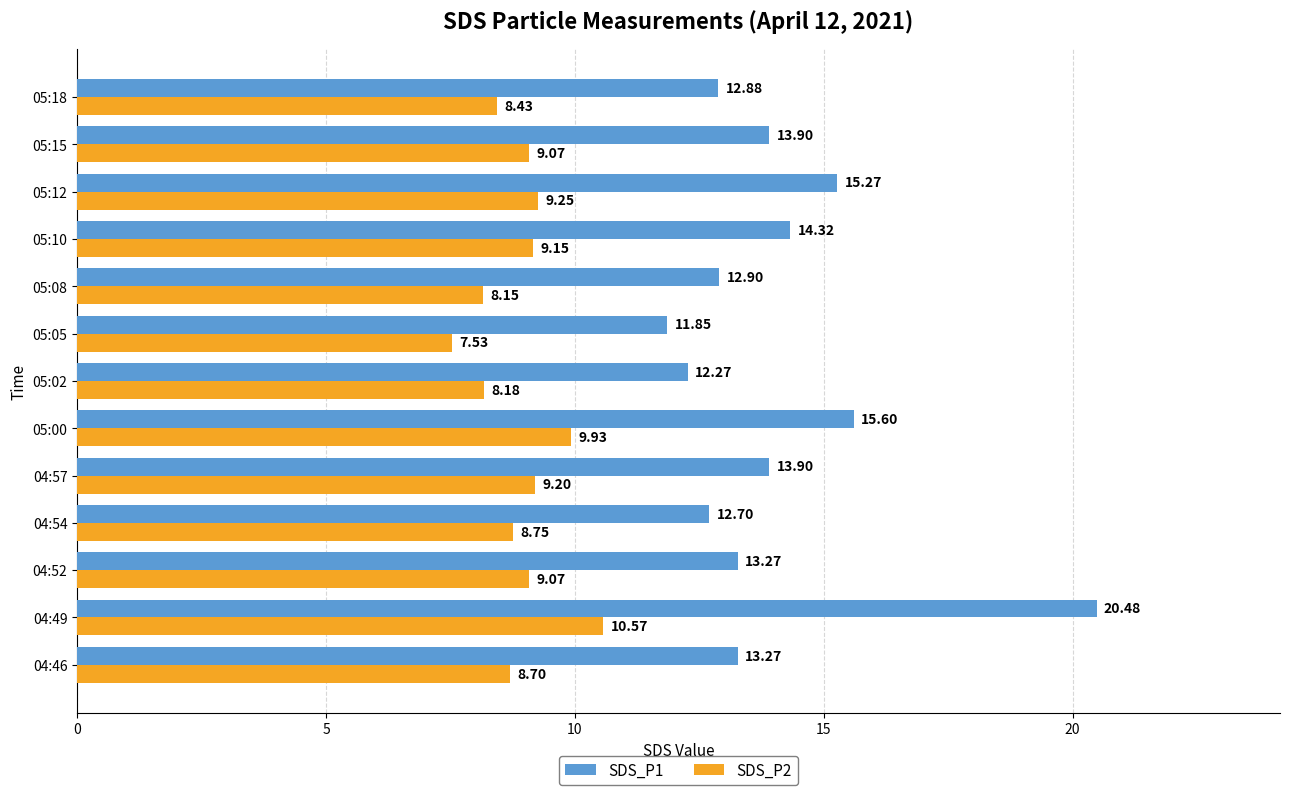

Count the number of data series in this chart.

2